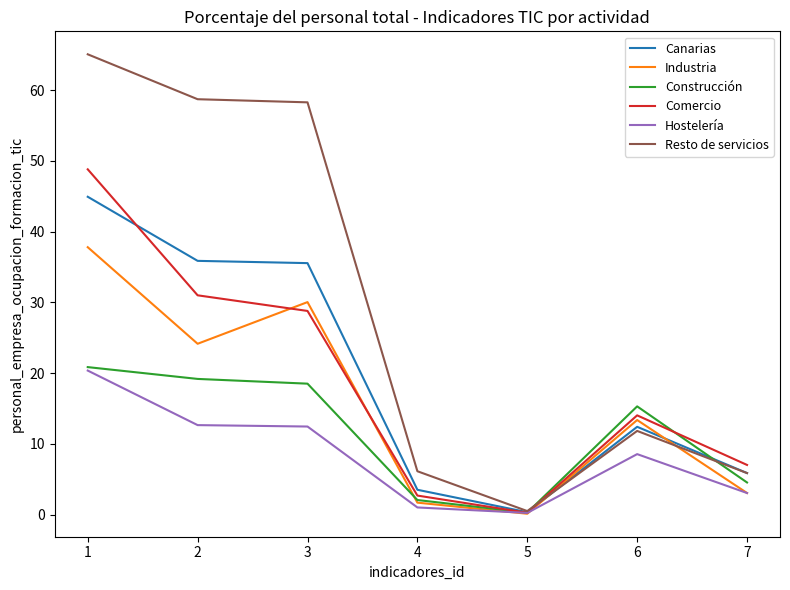

What is the spread (max minus min) of values at 2?

46.1